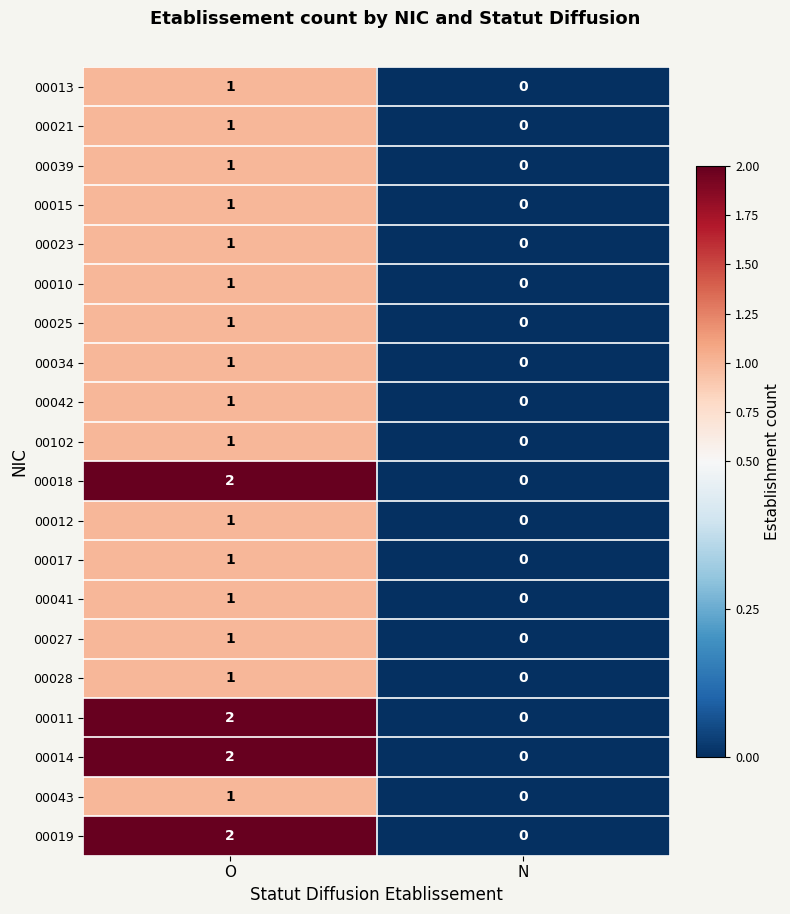

Count the number of categories in the chart.

2